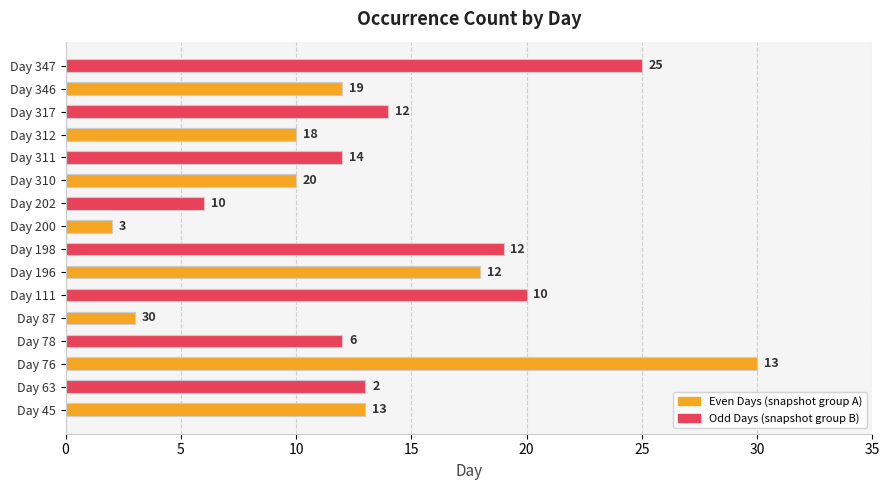

Which category has the lowest value across all series?

Day 200